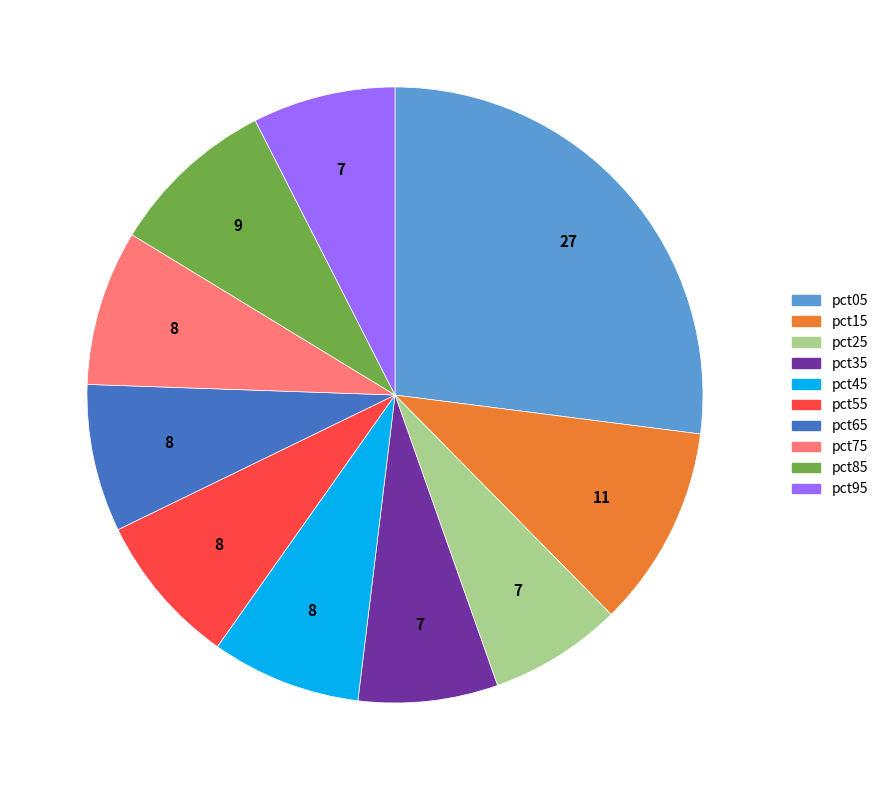

Which has a higher value, pct75 or pct95?

pct75